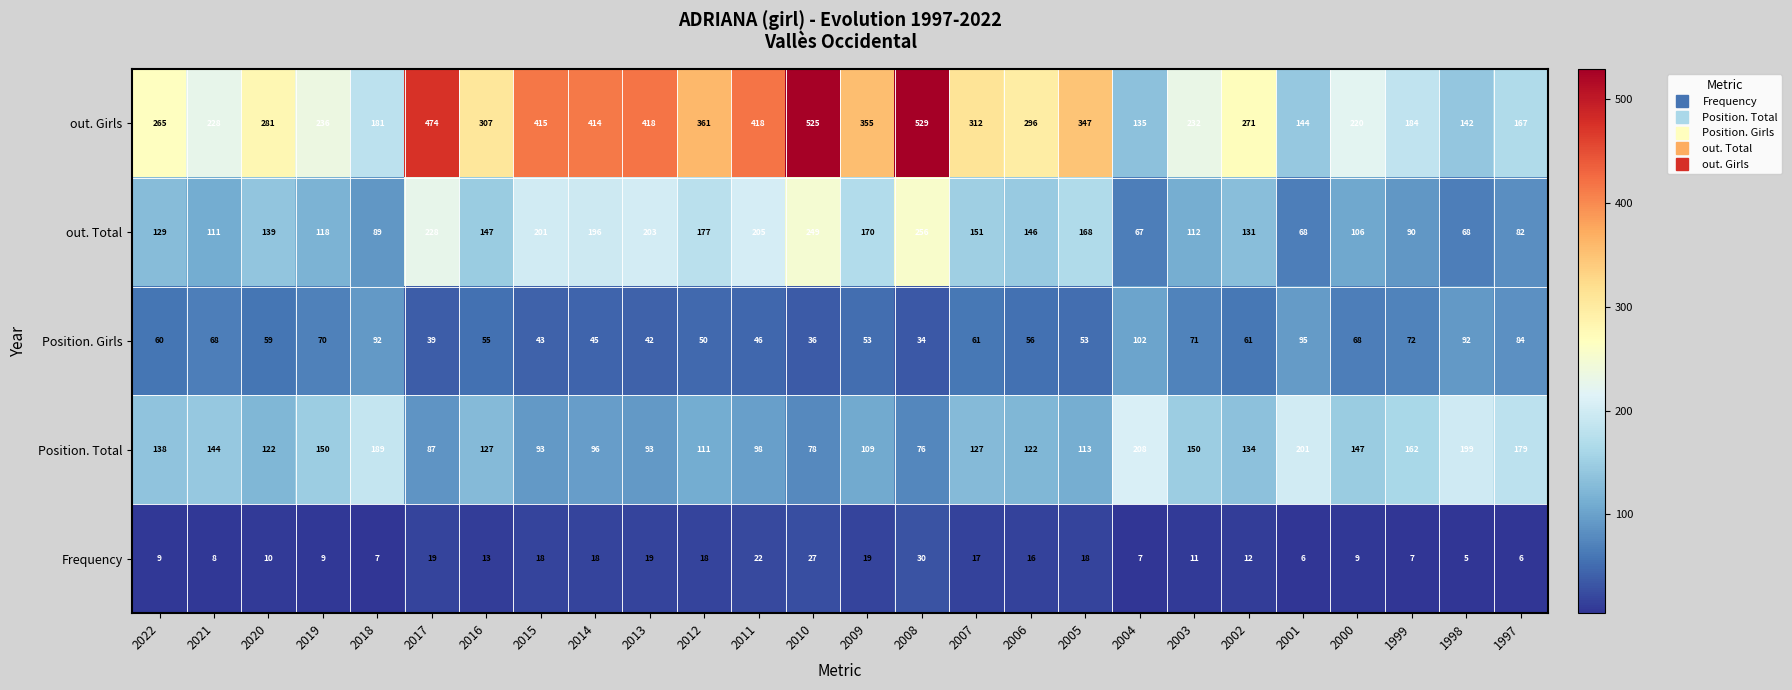

Count the number of categories in the chart.

26